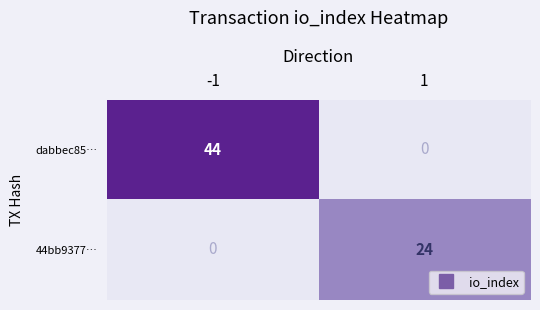

The value of dabbec85… at 1 is 0. True or false?

True